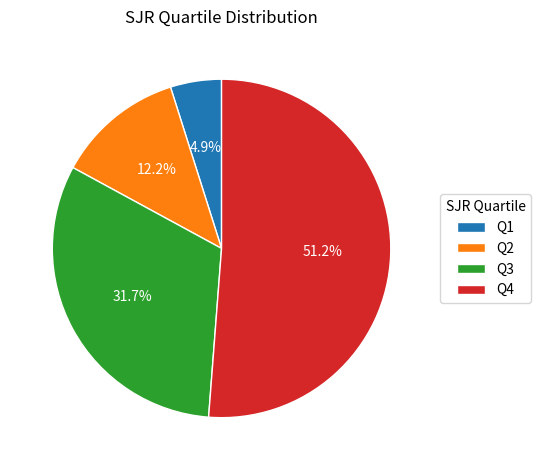

Approximately how many times larger is the value at Q1 compared to Q3?

0.2